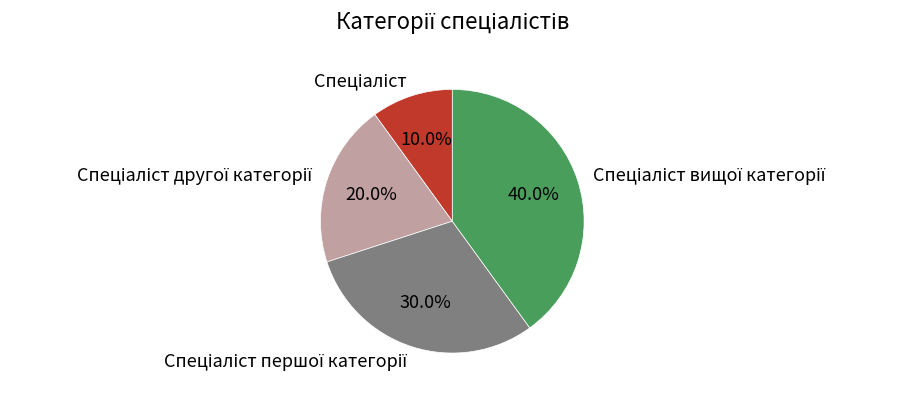

How many segments does this pie chart have?

4